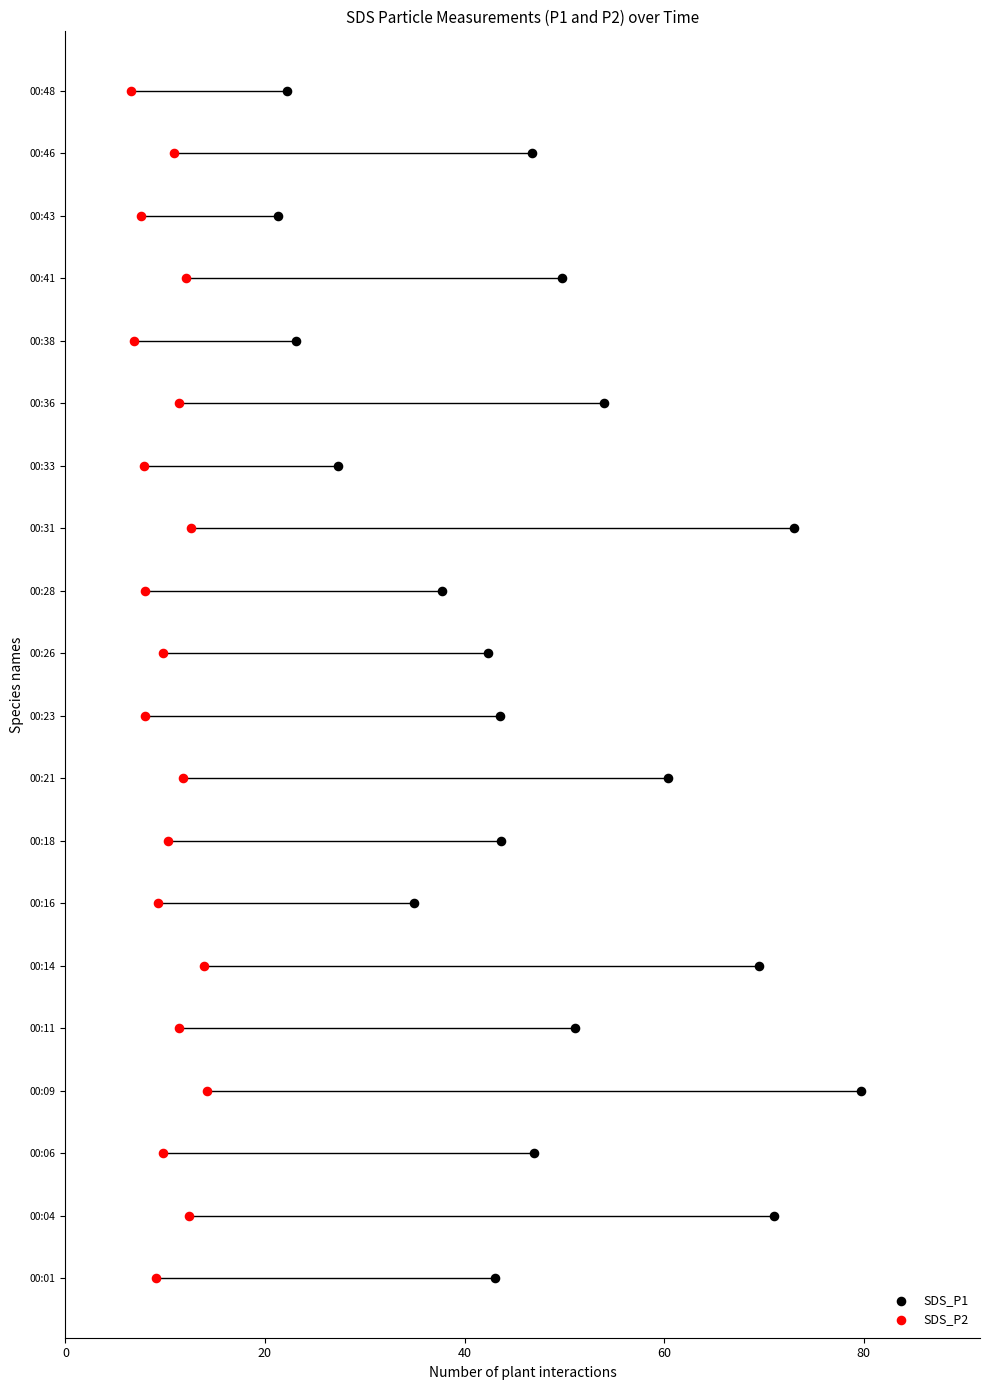

Which series contains the lowest Y value?

SDS_P1